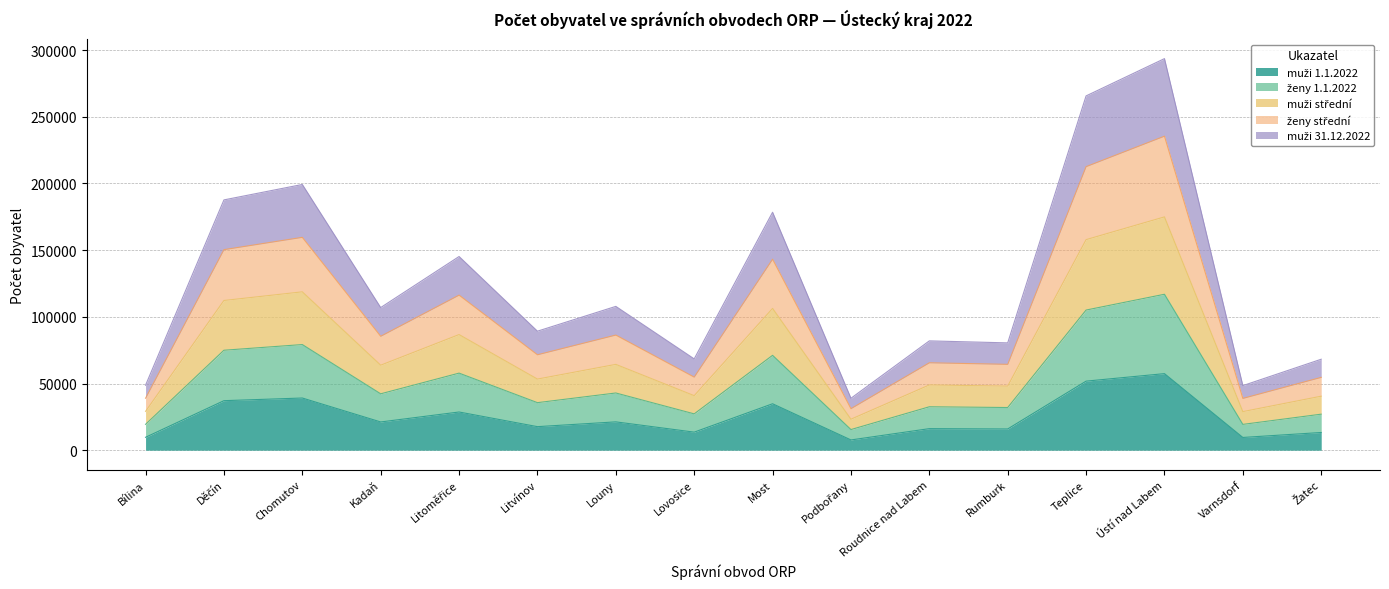

What is the greatest value displayed?

293585